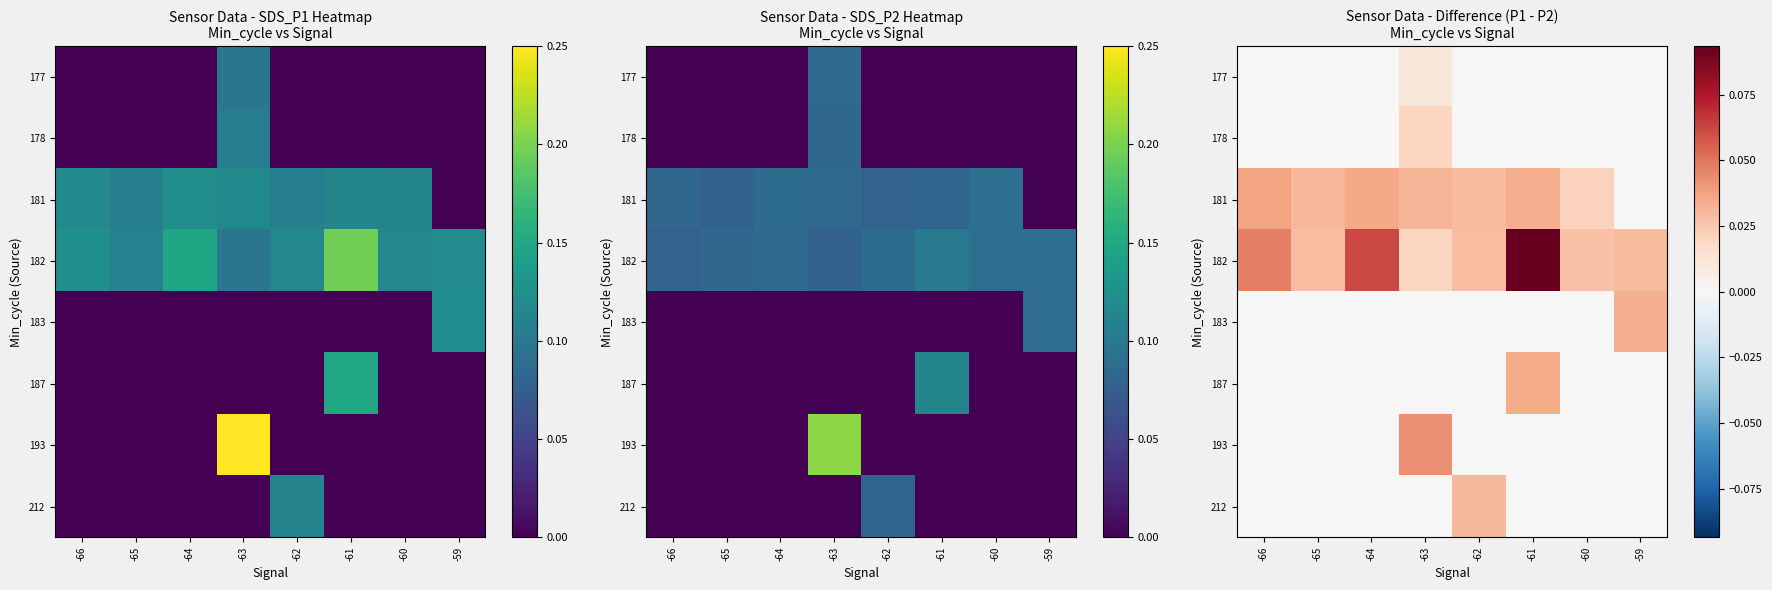

At which category is the sum across all series the highest?

-61